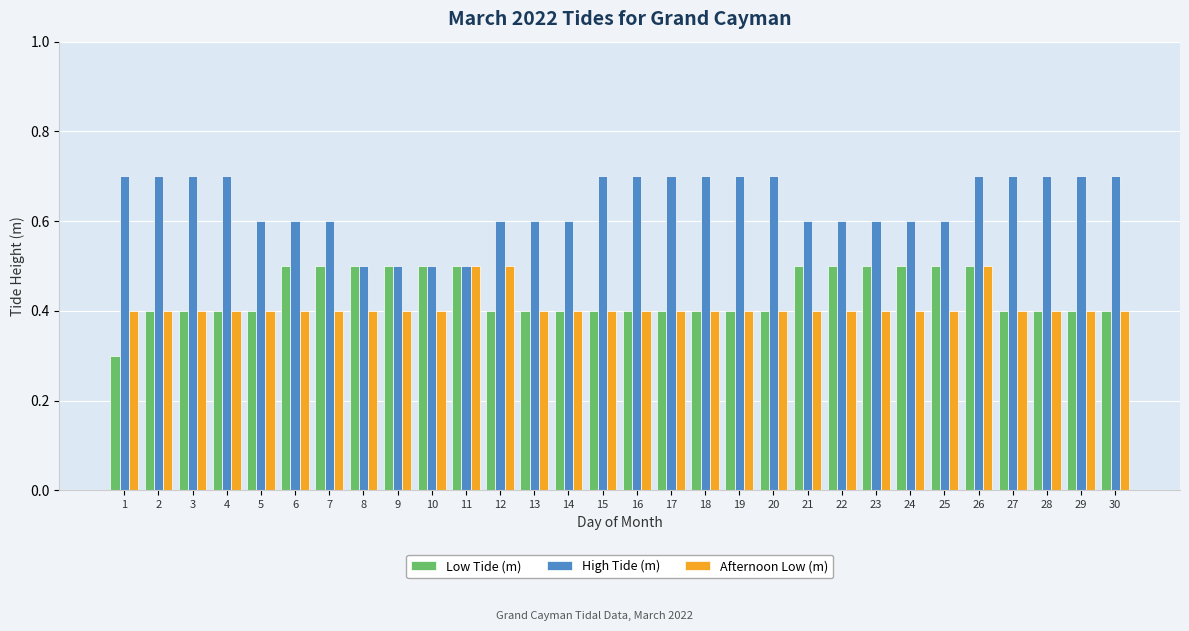

What is the value of the Afternoon Low (m) bar at the 20th from the left?

0.4